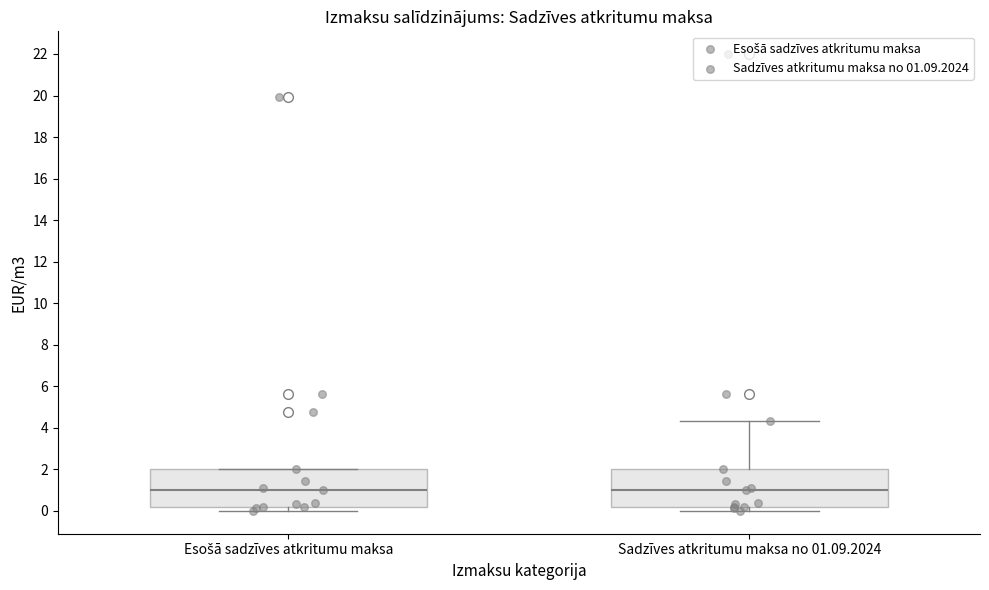

Reading left to right, read every box against the y-axis: the position of its median line, the range the box covers, and the ends of its whiskers. The values are not printed on the chart, so give them approximately, as read against the axis.

Esošā sadzīves atkritumu maksa: median 1.0, box 0.2 to 2.0, whiskers 0.0 to 2.0
Sadzīves atkritumu maksa no 01.09.2024: median 1.0, box 0.2 to 2.0, whiskers 0.0 to 4.4